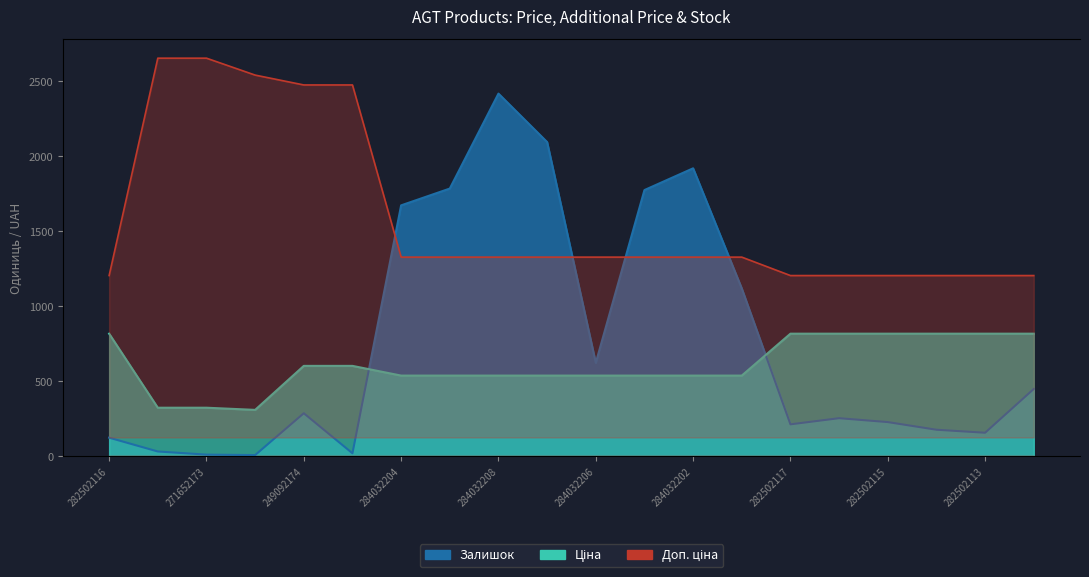

The Залишок series shows 1786.0 at 284032203. True or false?

True